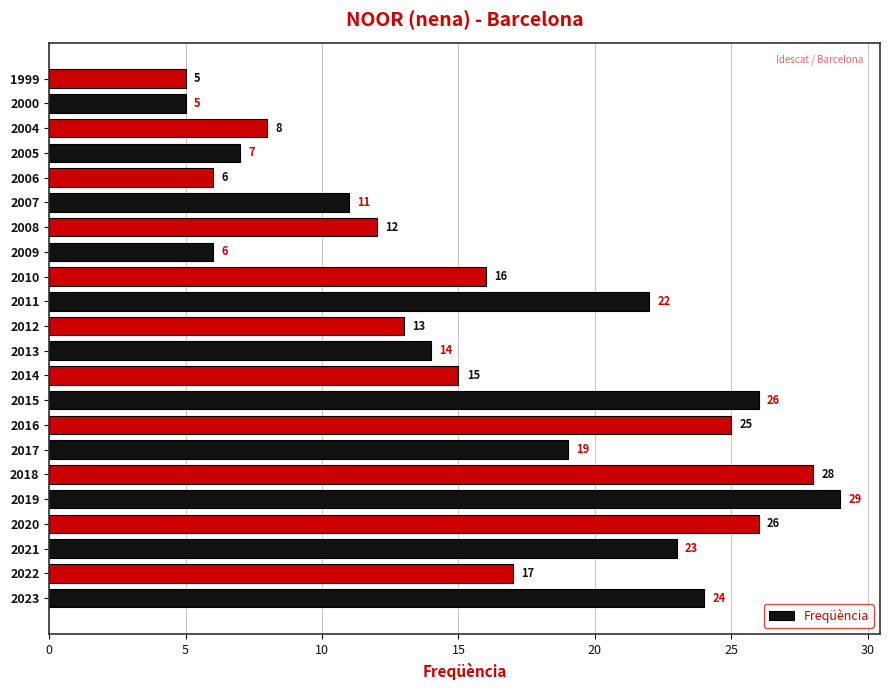

Are the bars grouped side by side (vs. stacked)?

No